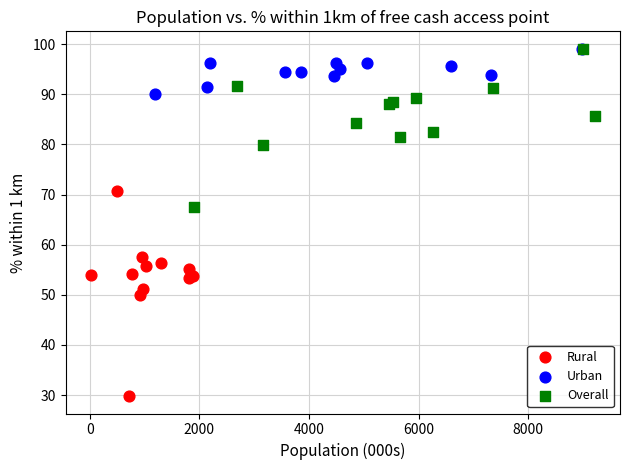

Which series contains the lowest Y value?

Rural